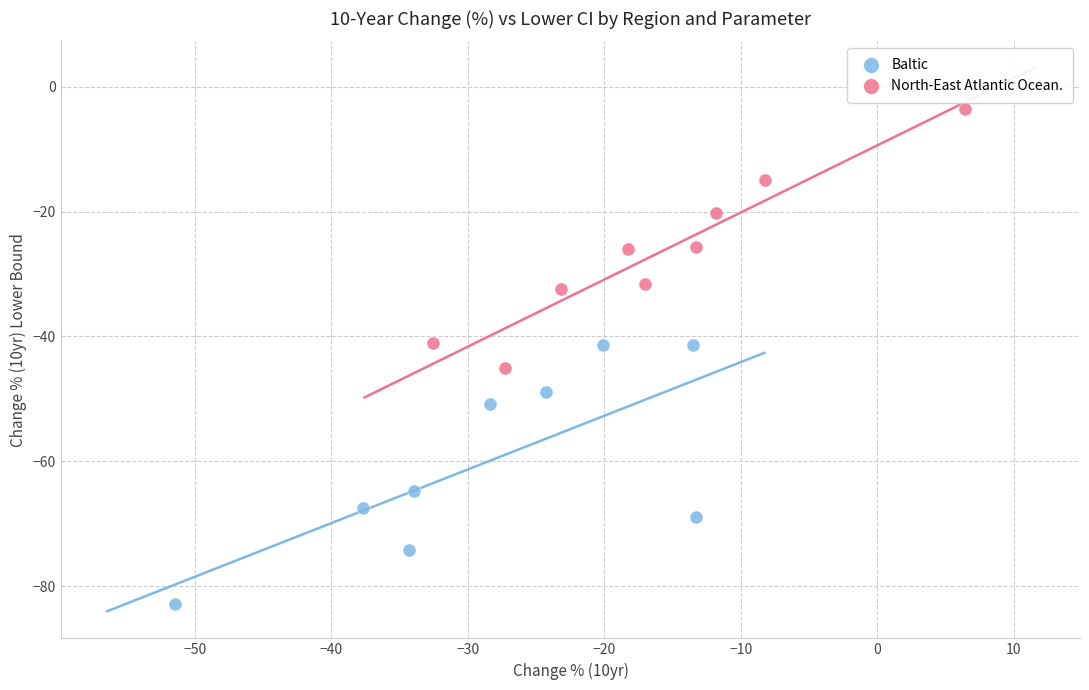

Which series contains the lowest Y value?

Baltic